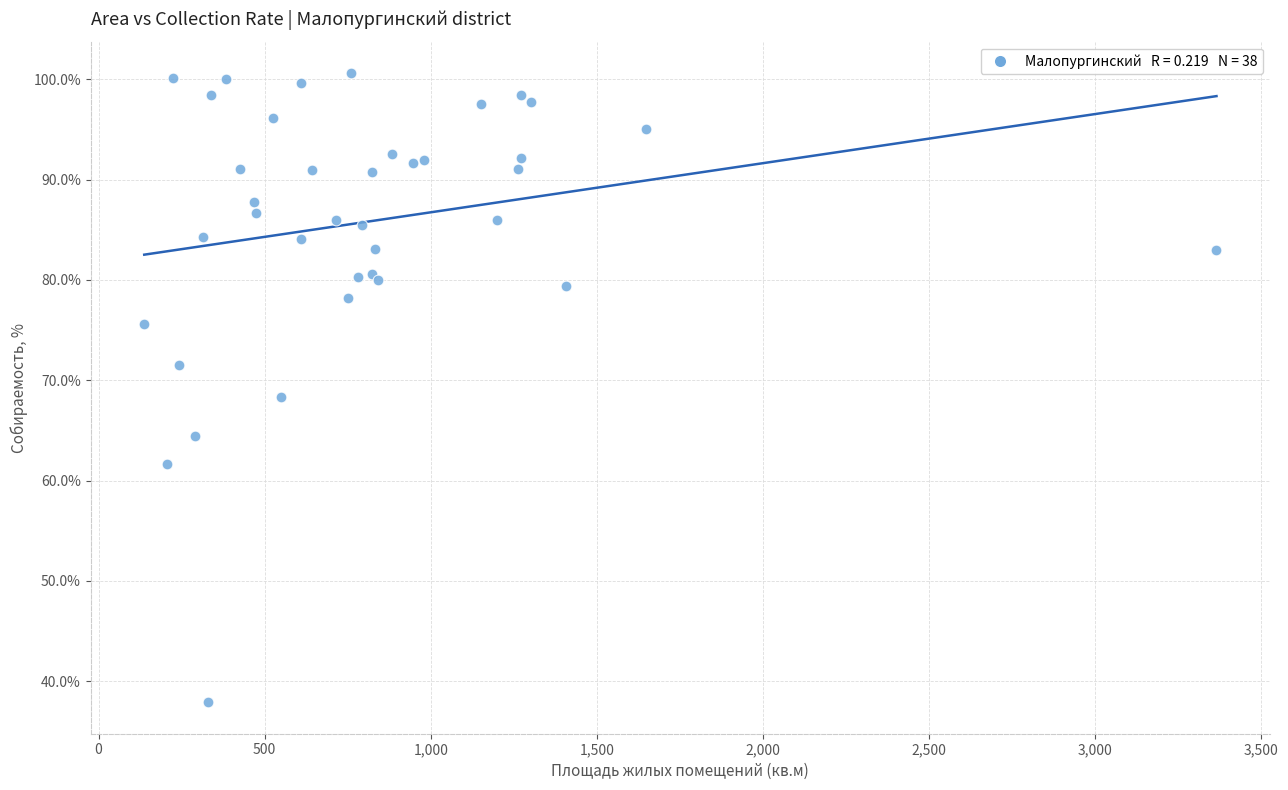

What Y value in the scatter plot is closest to 69?

68.3